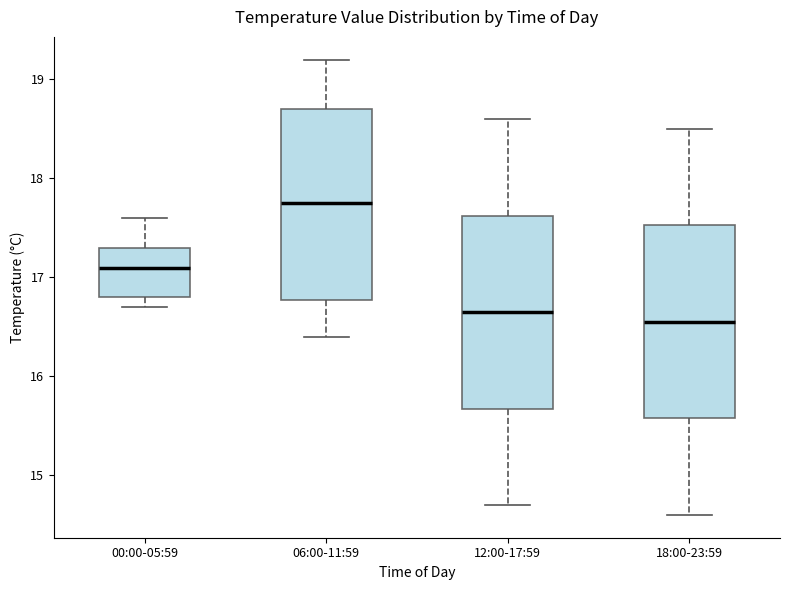

Which box has the highest median line?

06:00-11:59